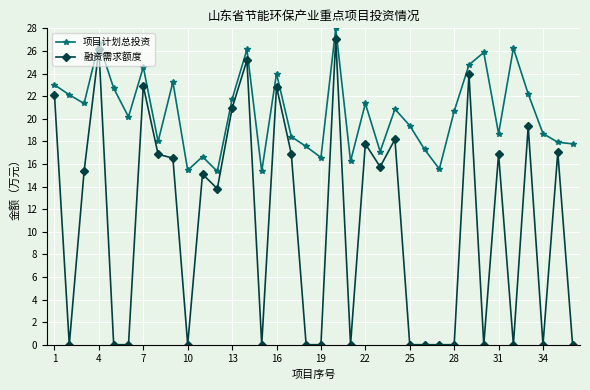

Rank the series by their average value, from highest to lowest.

项目计划总投资, 融资需求额度